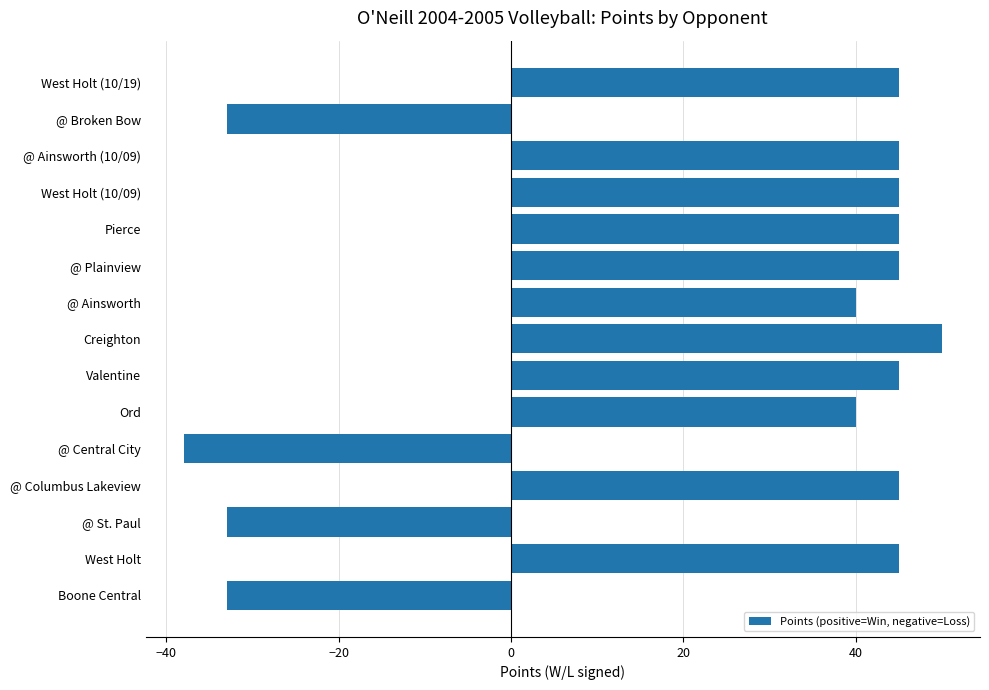

What is the change in value from West Holt to @ Broken Bow?

-78